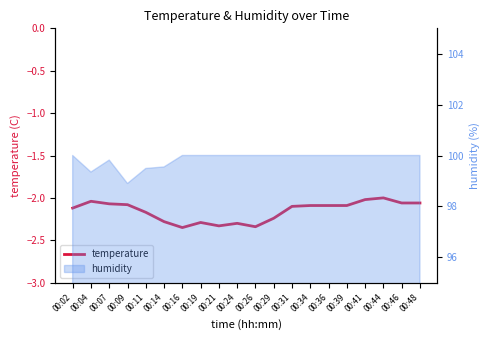

What is the difference between the maximum and minimum values?

0.4